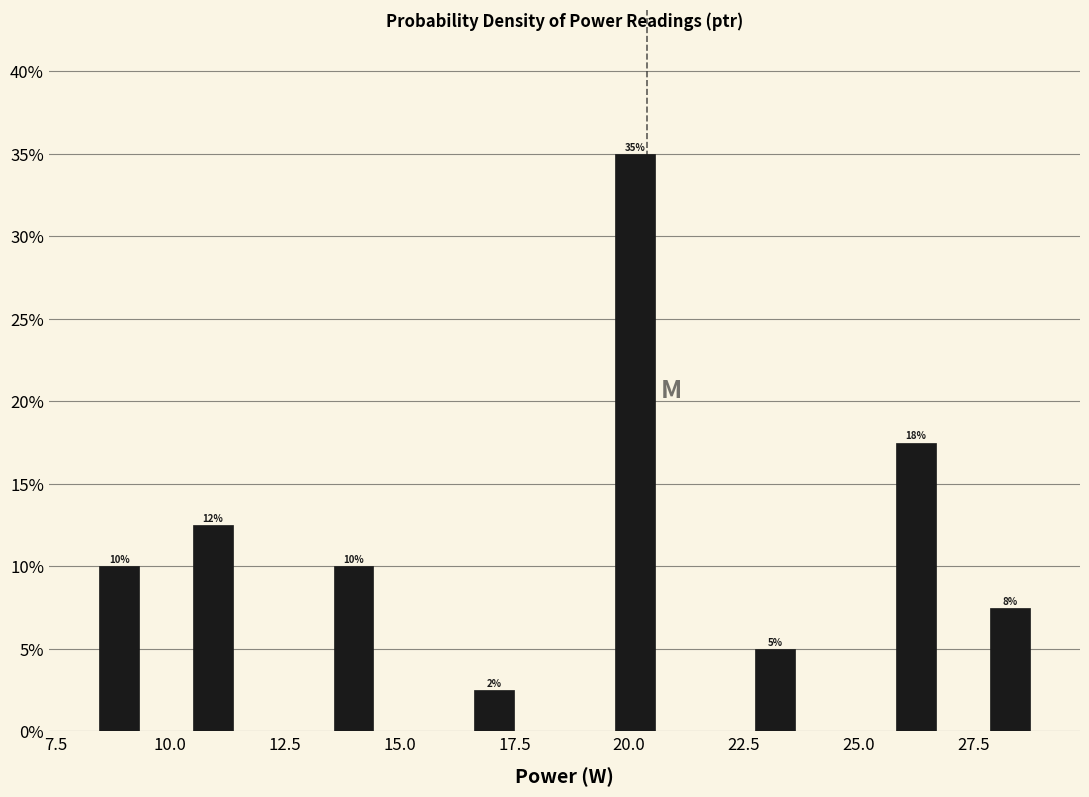

Around what value on the x-axis is the tallest bar? Give the approximate position of its centre, as read against the axis.

20.0